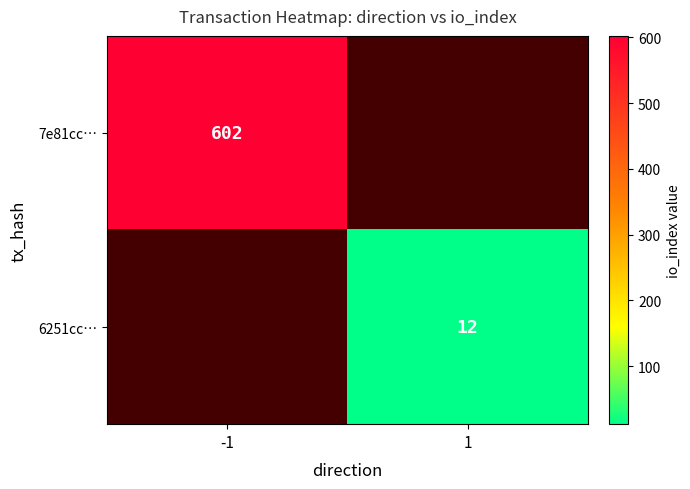

The value of 7e81cc… at -1 is 602. True or false?

True